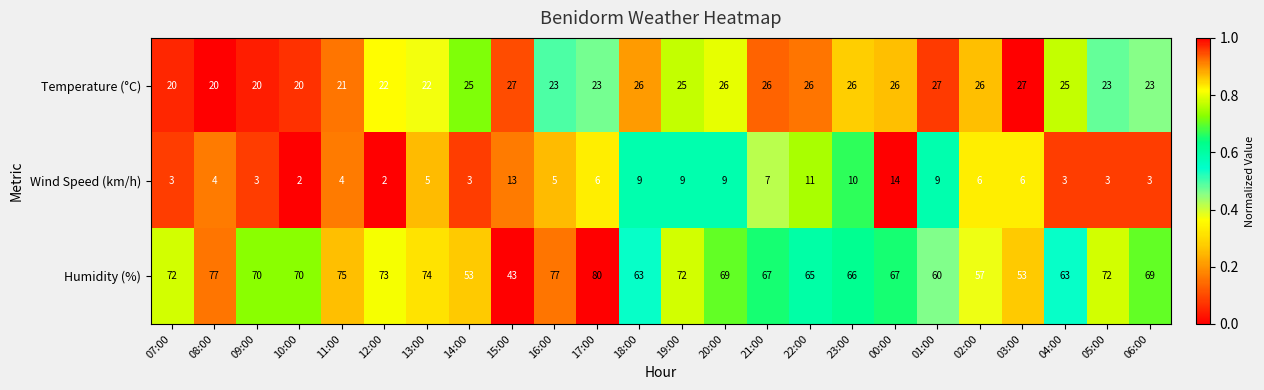

The value of Temperature (°C) at 14:00 is 25. True or false?

True